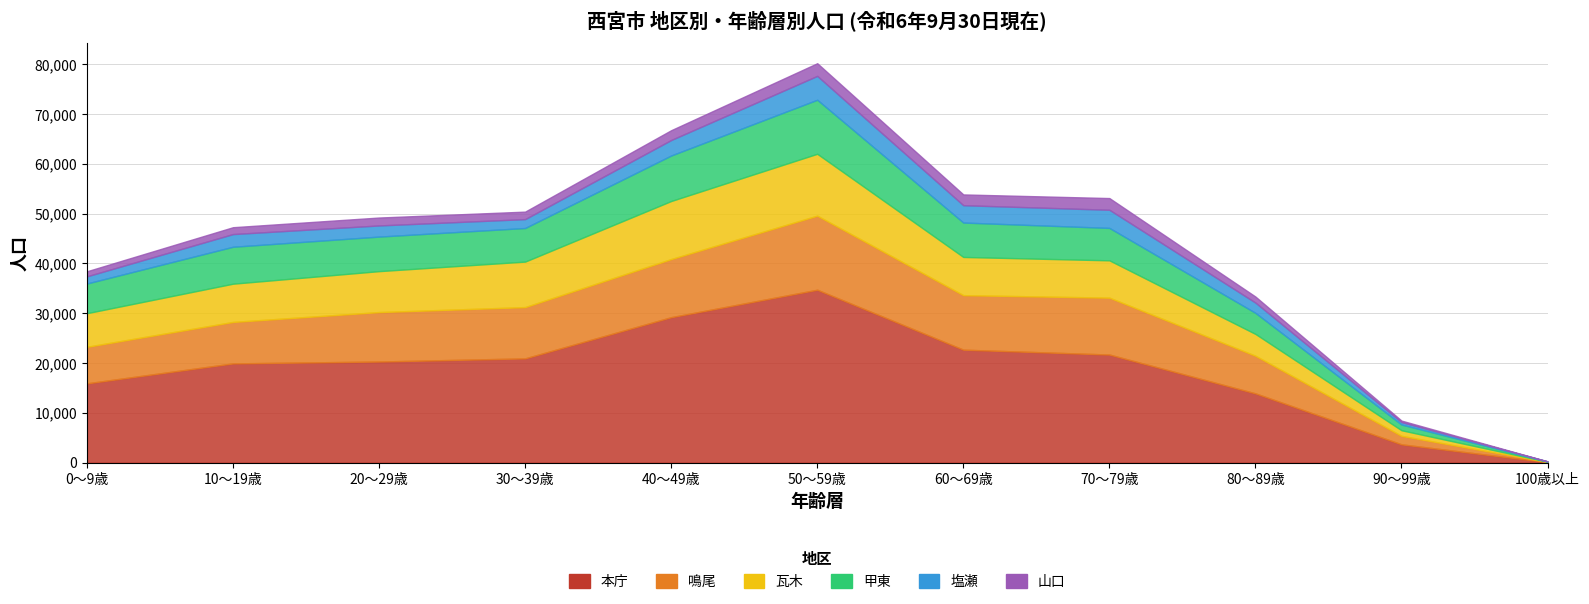

How many lines are shown in the chart?

6